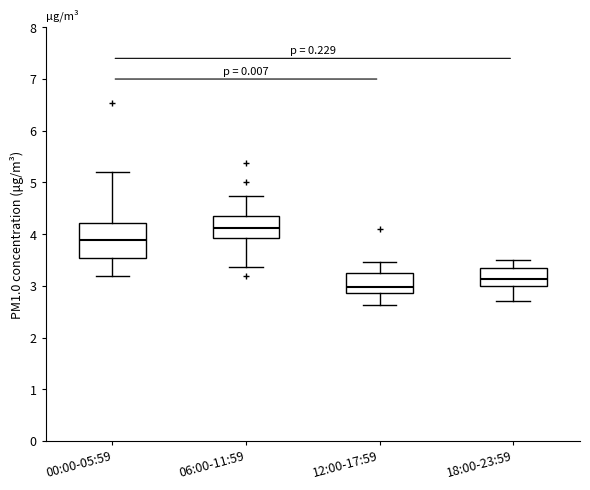

Which box's median line is the lowest?

12:00-17:59